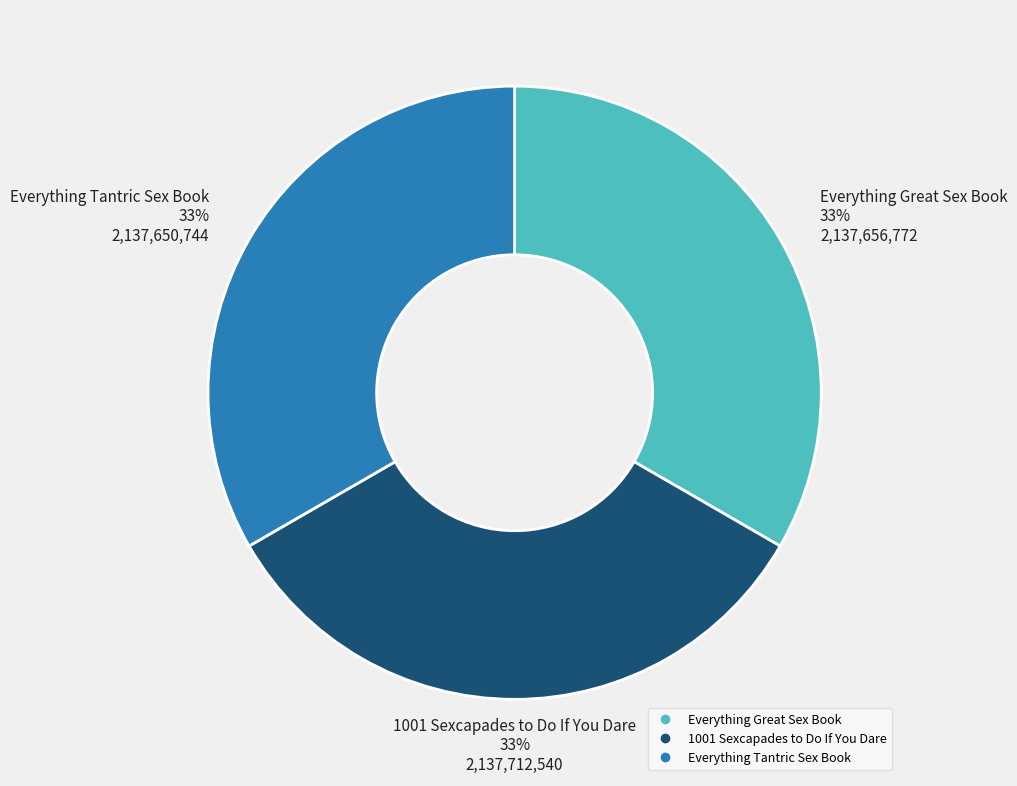

Do Everything Great Sex Book and 1001 Sexcapades to Do If You Dare together represent more than half of the pie?

Yes